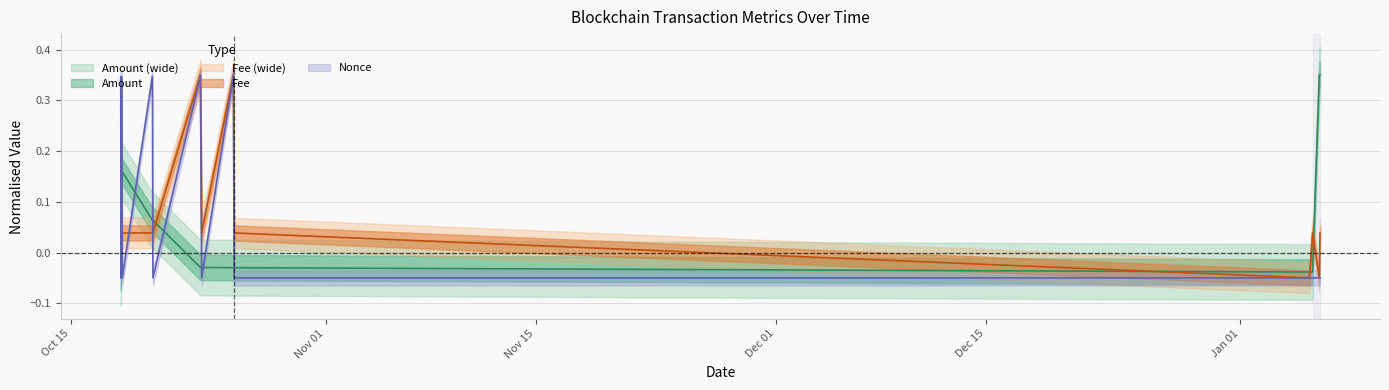

What is the label of the 6th point from the right?

2022-10-25 20:15